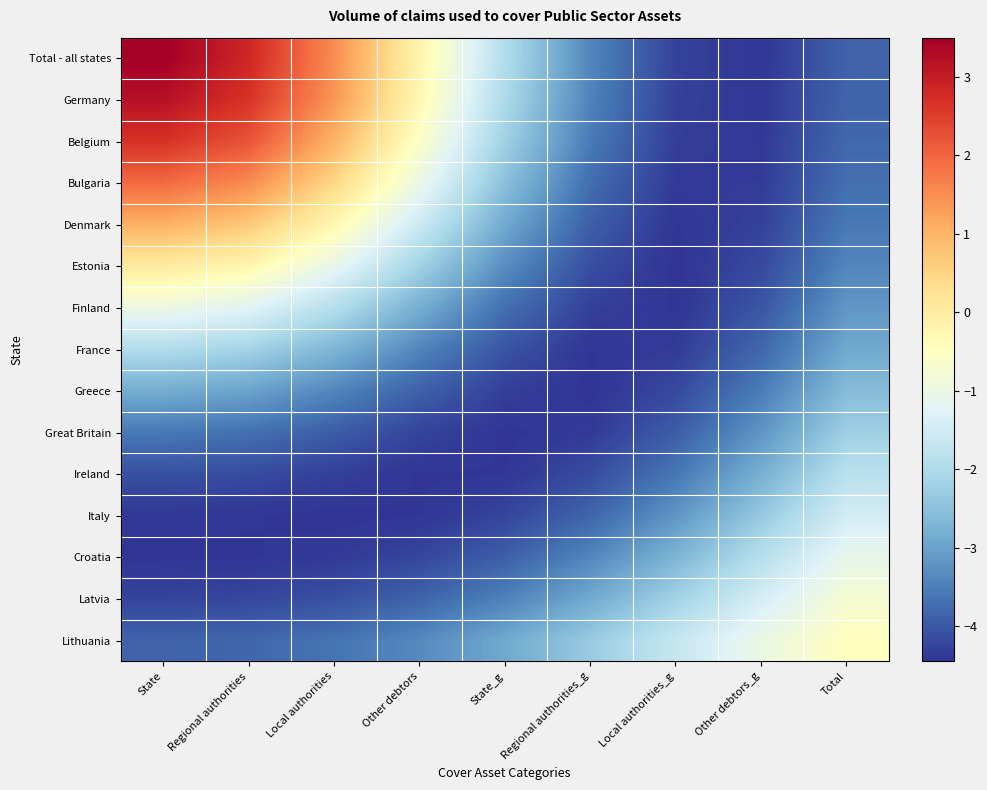

What is the spread (max minus min) of values at Total?

3.4